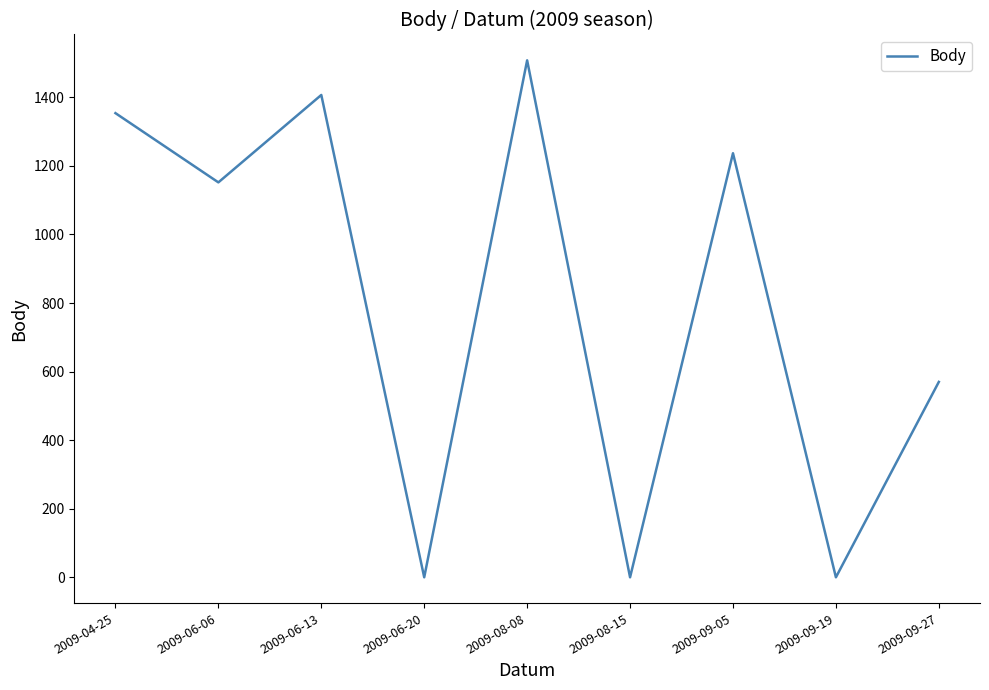

What is the change in value from 2009-04-25 to 2009-08-08?

+154